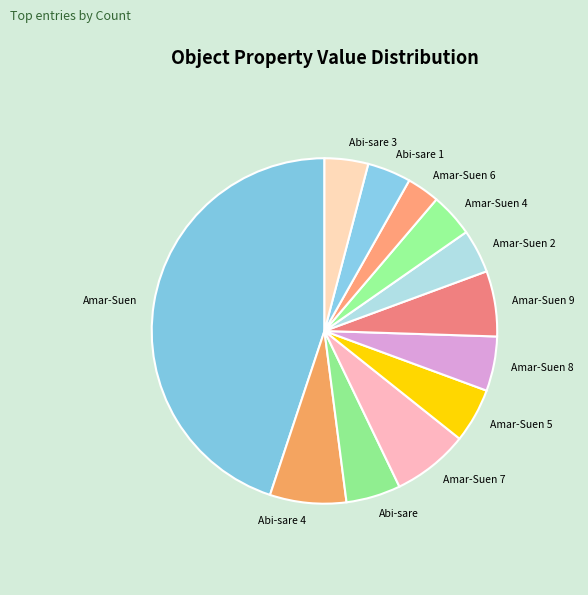

Is it true that Amar-Suen 9 is 1% of the pie?

False